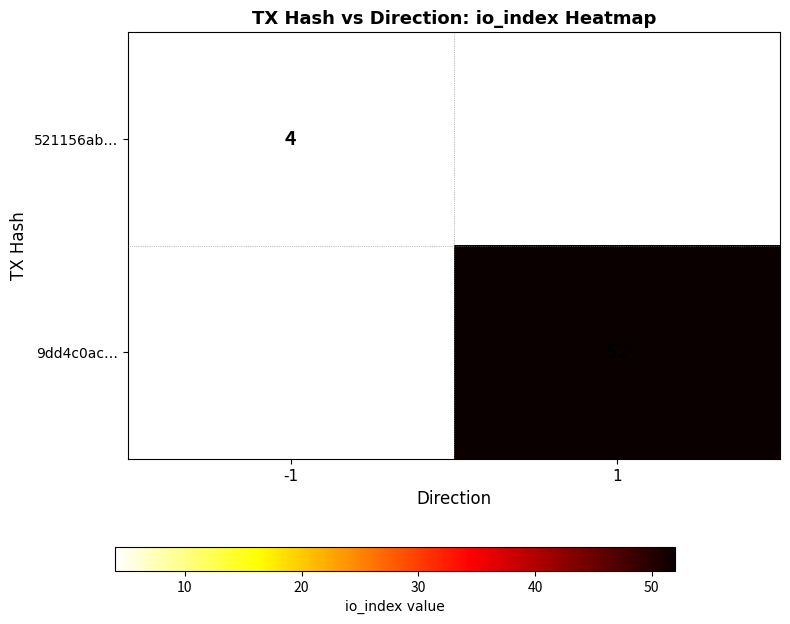

Is it true that 521156ab… equals 4 at -1?

True